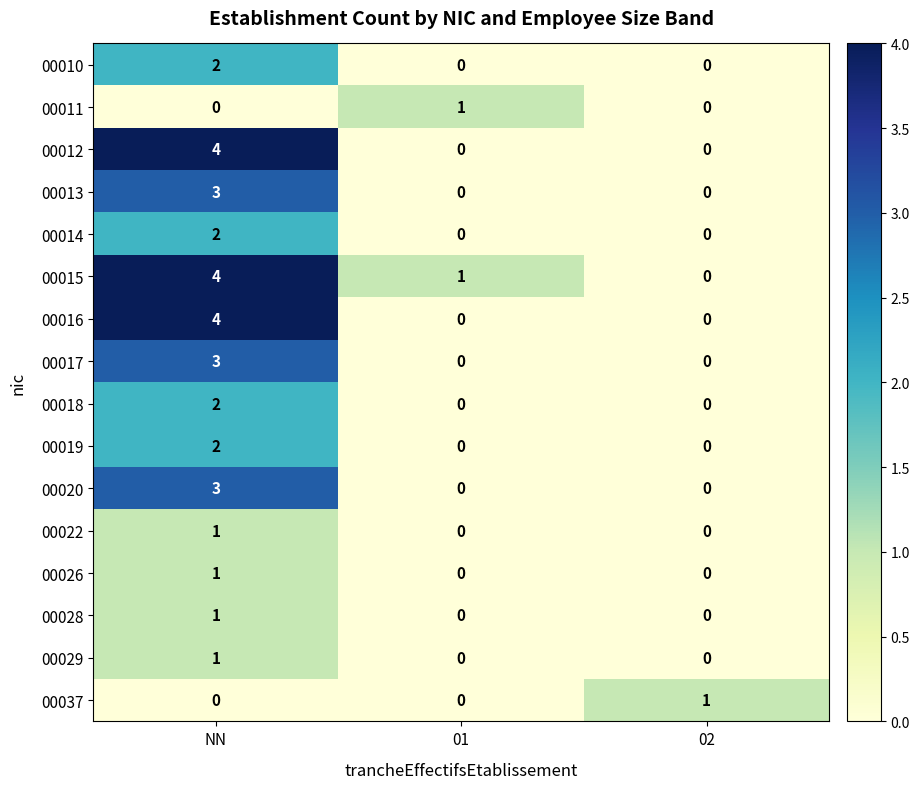

At which label does 00026 reach its peak?

NN